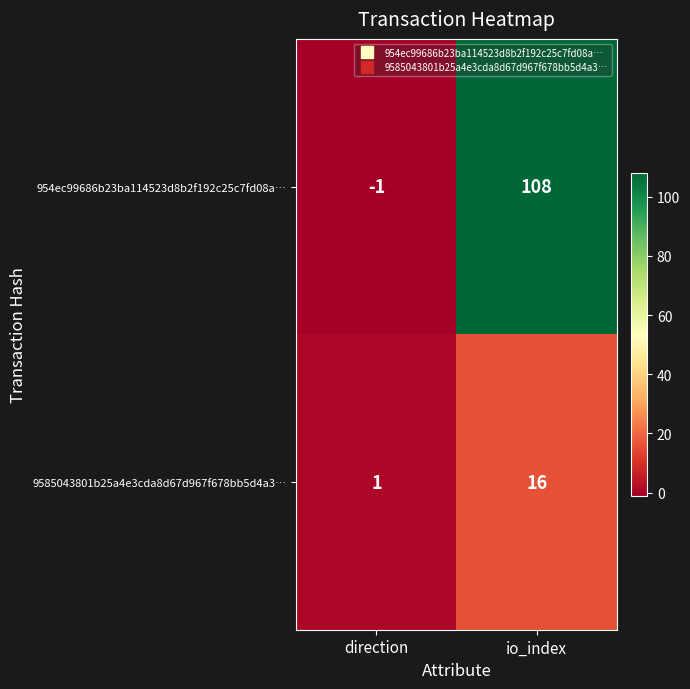

What value does the 9585043801b25a4e3cda8d67d967f678bb5d4a3… series have at io_index, to the nearest 5?

15